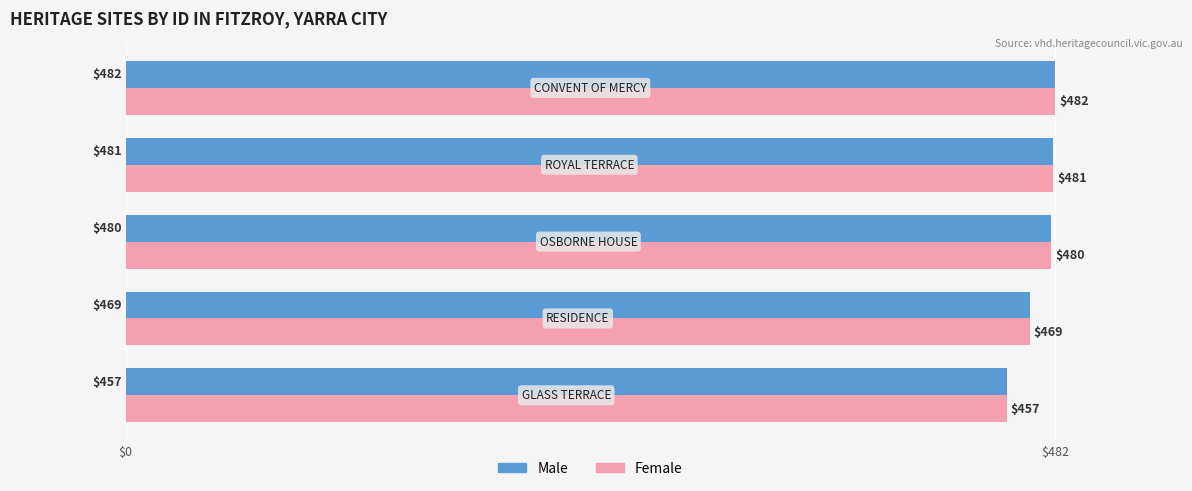

What is the sum of all Male values?

2369